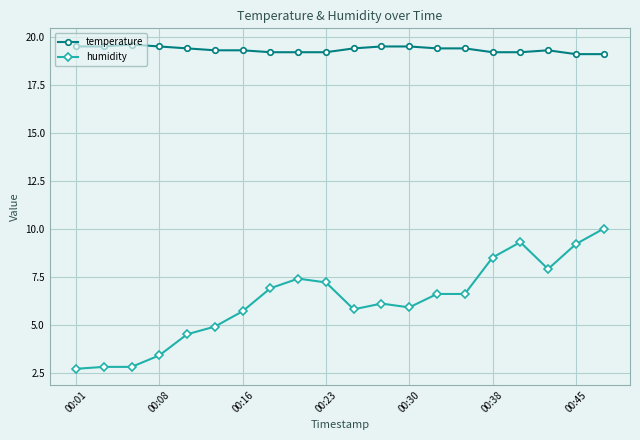

What is the greatest value displayed?

19.6